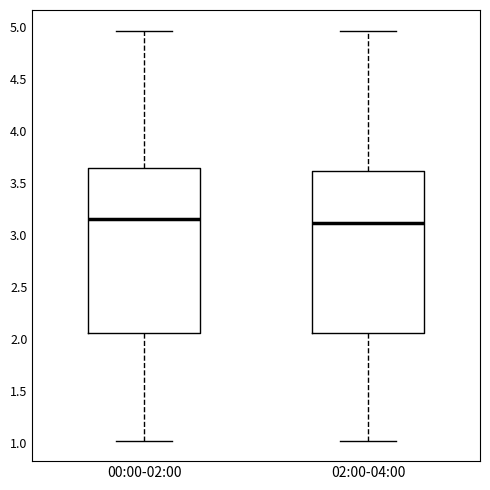

Reading left to right, transcribe this box plot: for each box, give where its median line is, the range the box spans, and where its two whiskers end, as read against the y-axis. The values are not printed on the chart, so give them approximately, as read against the axis.

00:00-02:00: median 3.15, box 2.05 to 3.65, whiskers 1.00 to 4.95
02:00-04:00: median 3.10, box 2.05 to 3.60, whiskers 1.00 to 4.95